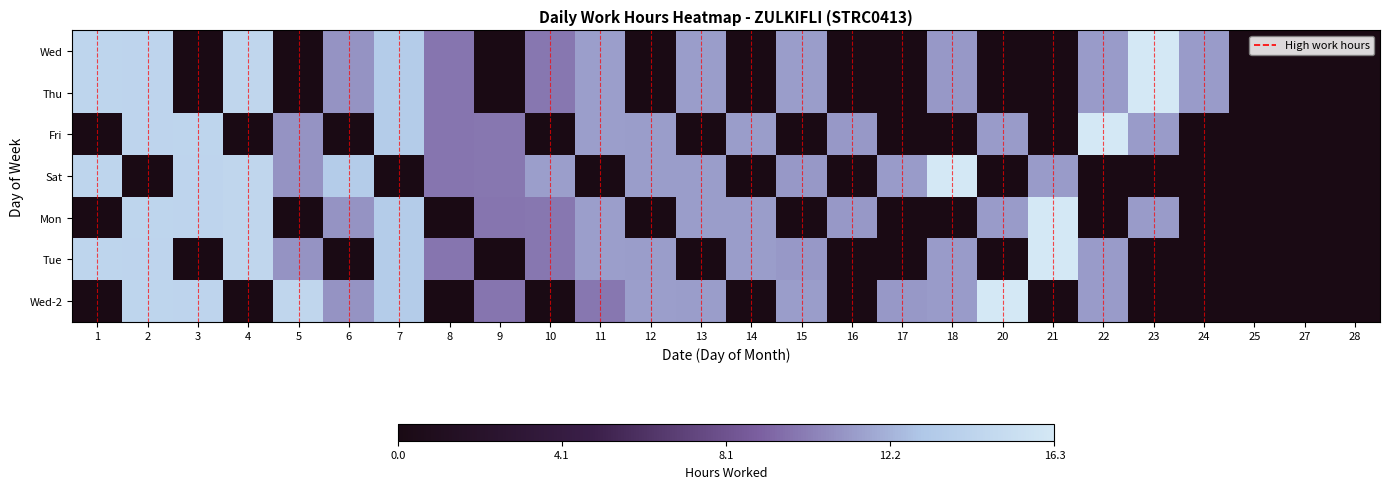

At how many categories does at least one series exceed 0?

23